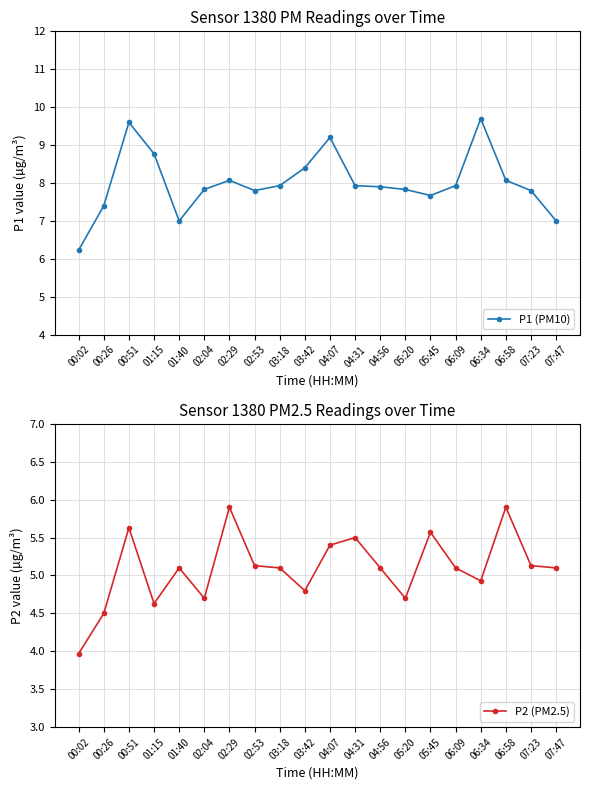

Between 03:18 and 00:26, which is larger?

03:18